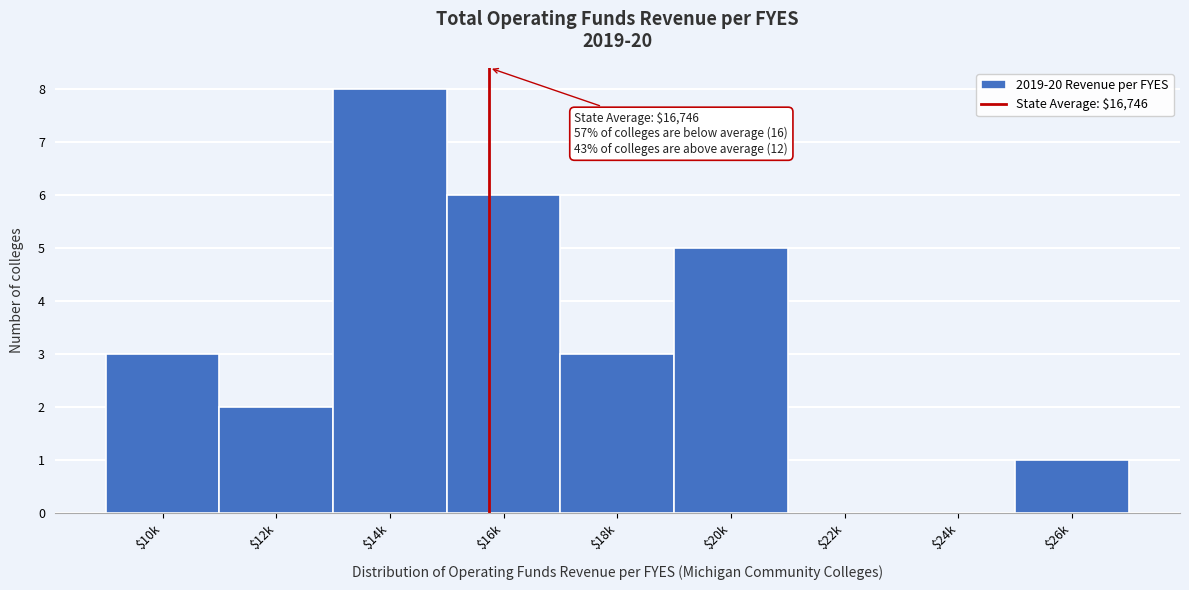

Which label corresponds to the largest value in the chart?

$14k